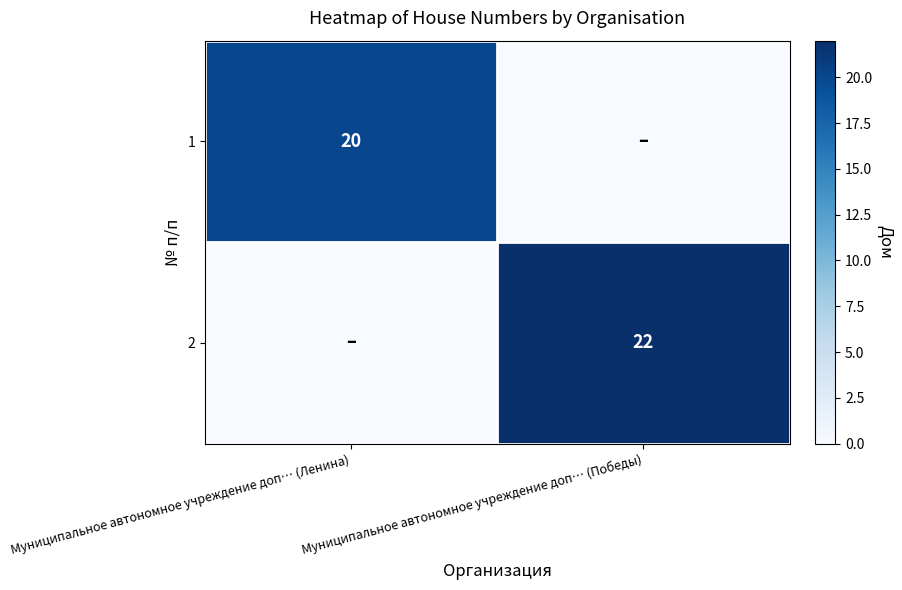

The value of 1 at Муниципальное автономное учреждение доп… (Ленина) is 13. True or false?

False